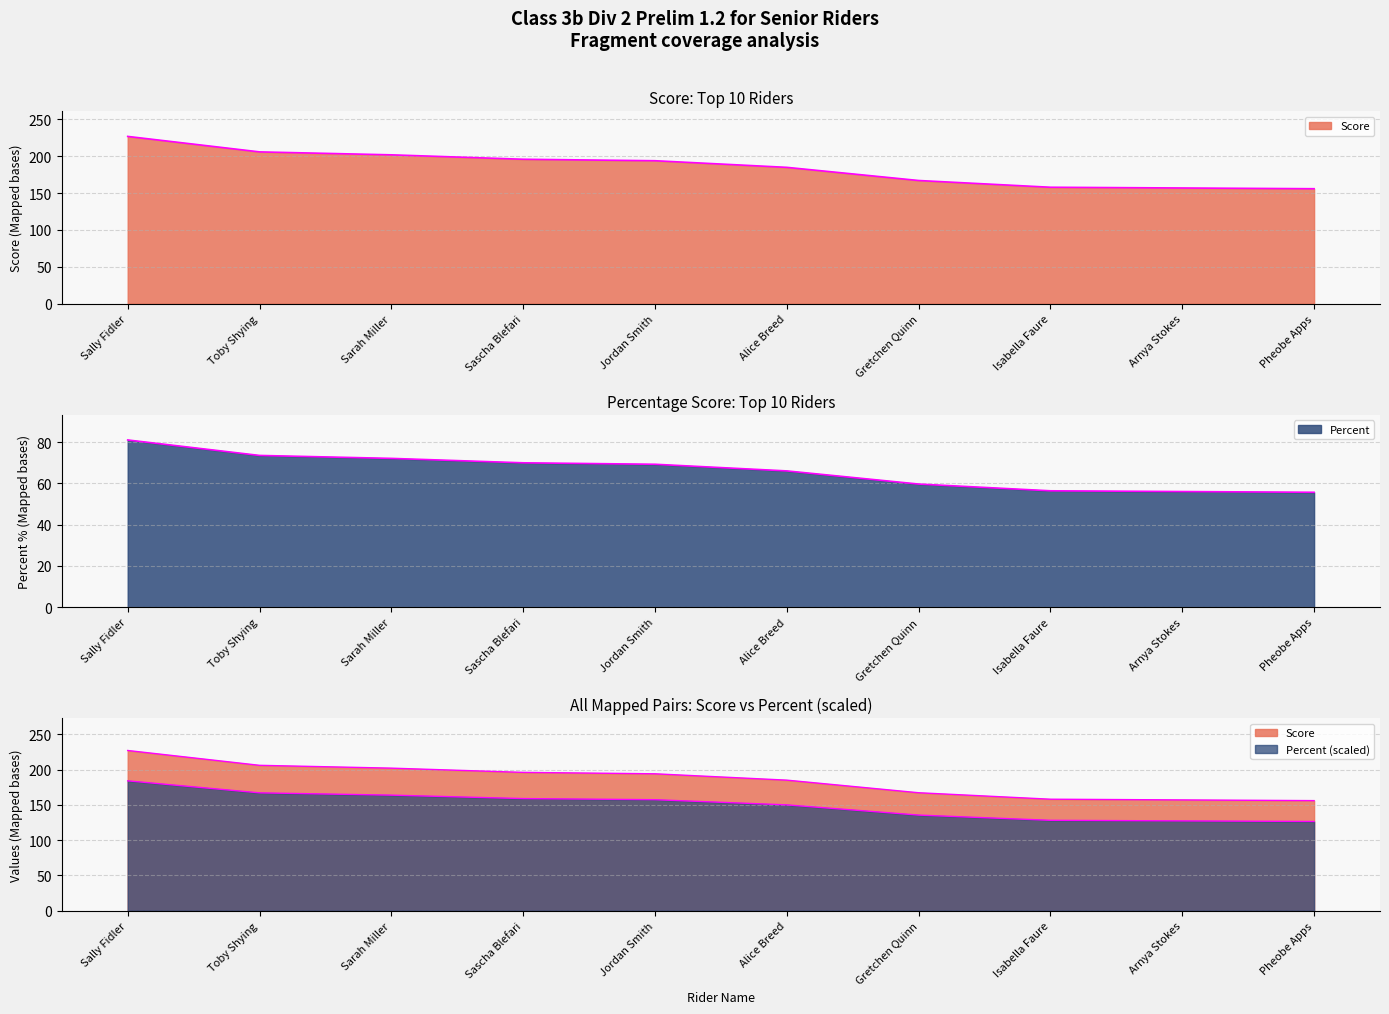

How many categories are shown in the chart?

10